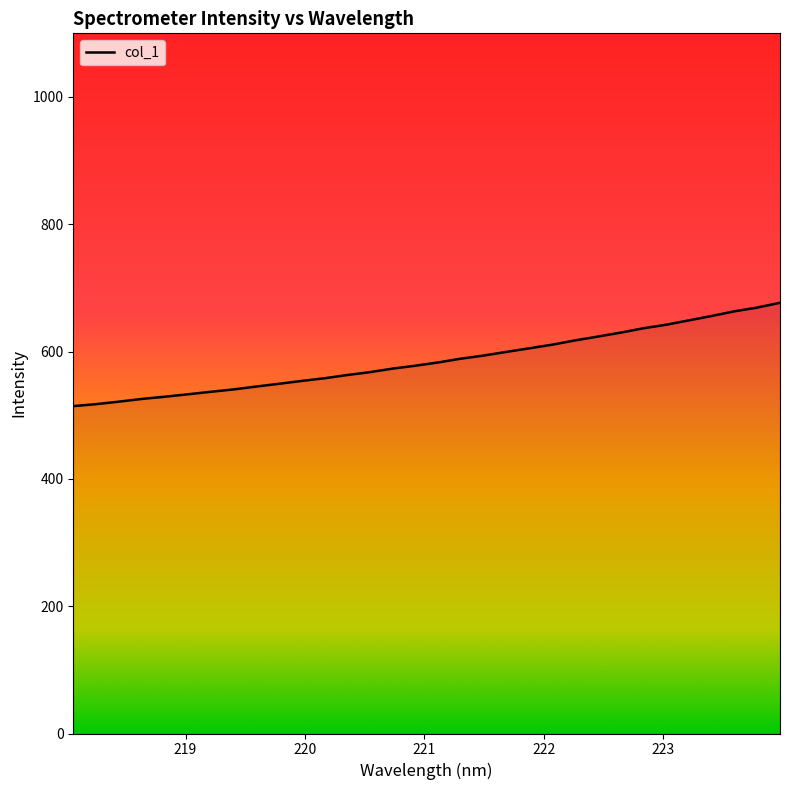

How many lines are shown in the chart?

1